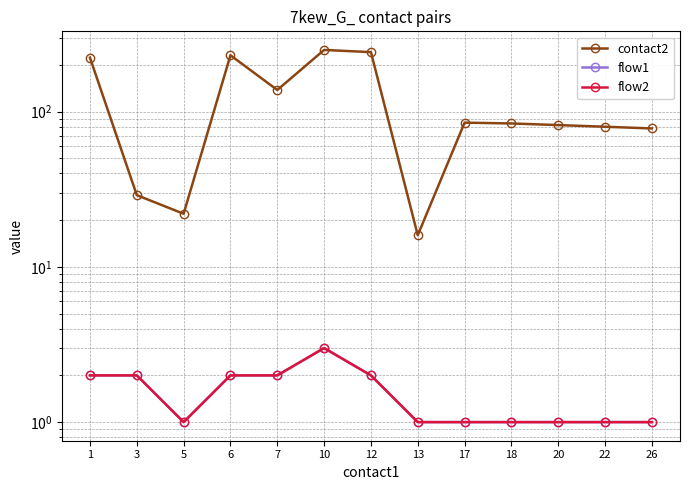

True or false: flow2 has more than 1 points higher than both neighbors.

False